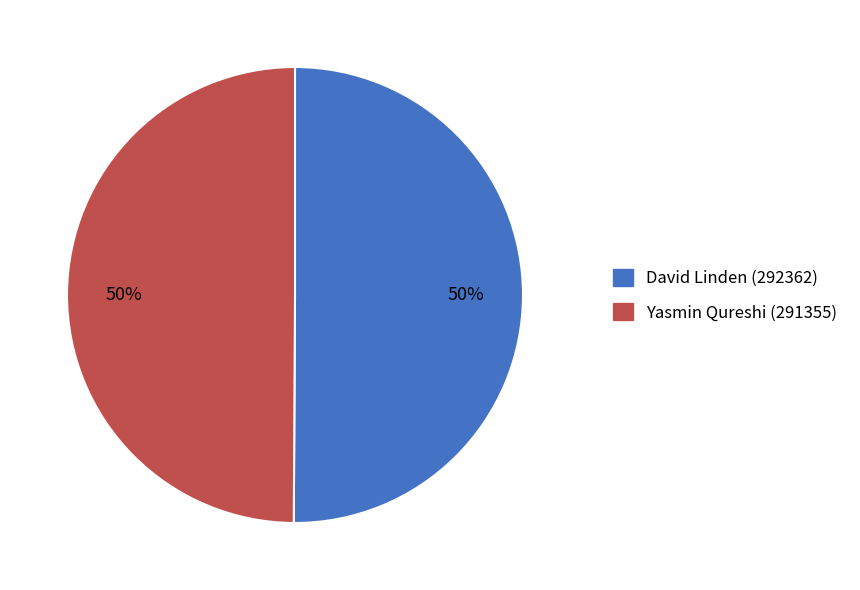

How many segments does this pie chart have?

2